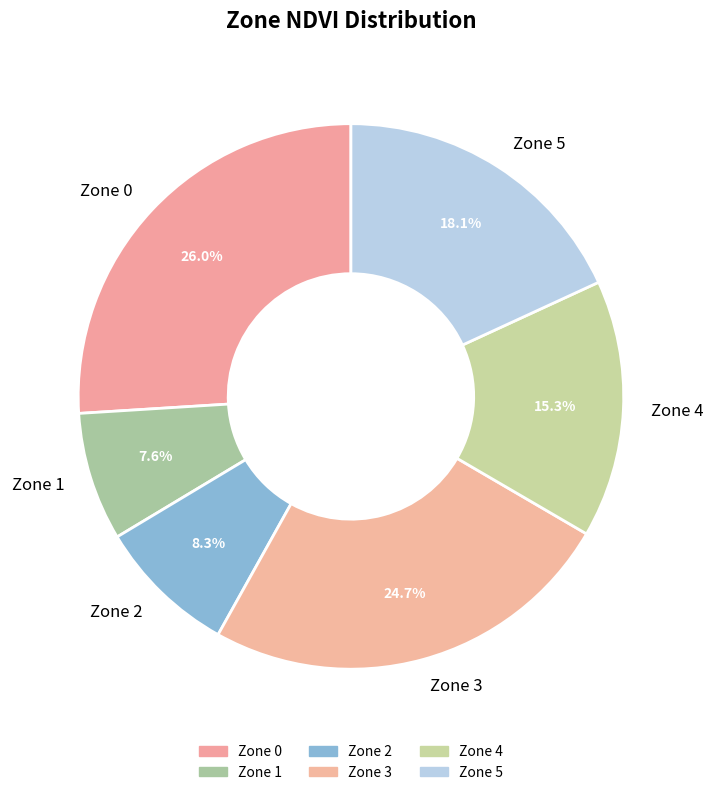

Which slice is the largest?

Zone 0